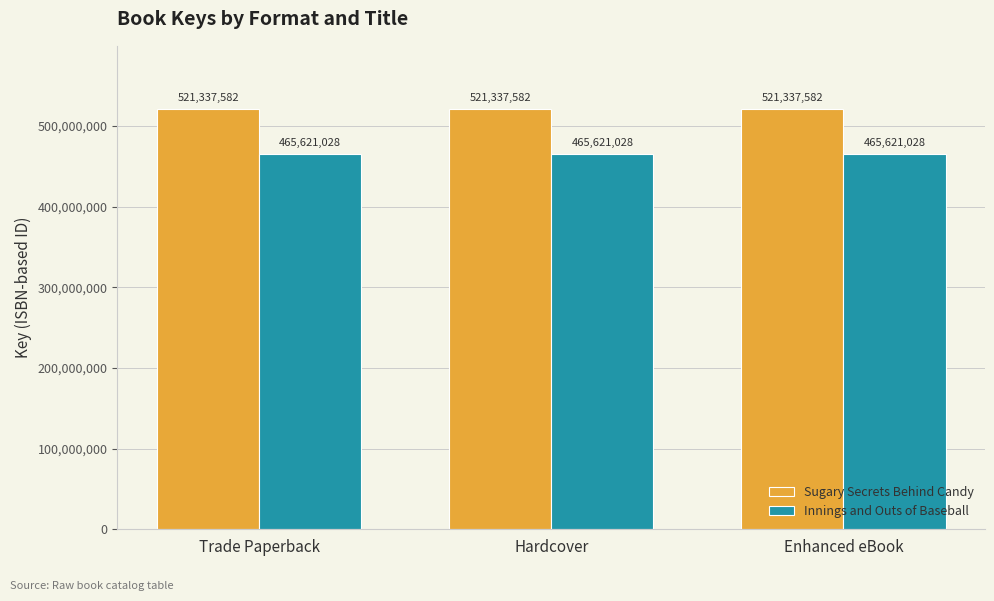

What is the total value across all series at Hardcover?

986958610